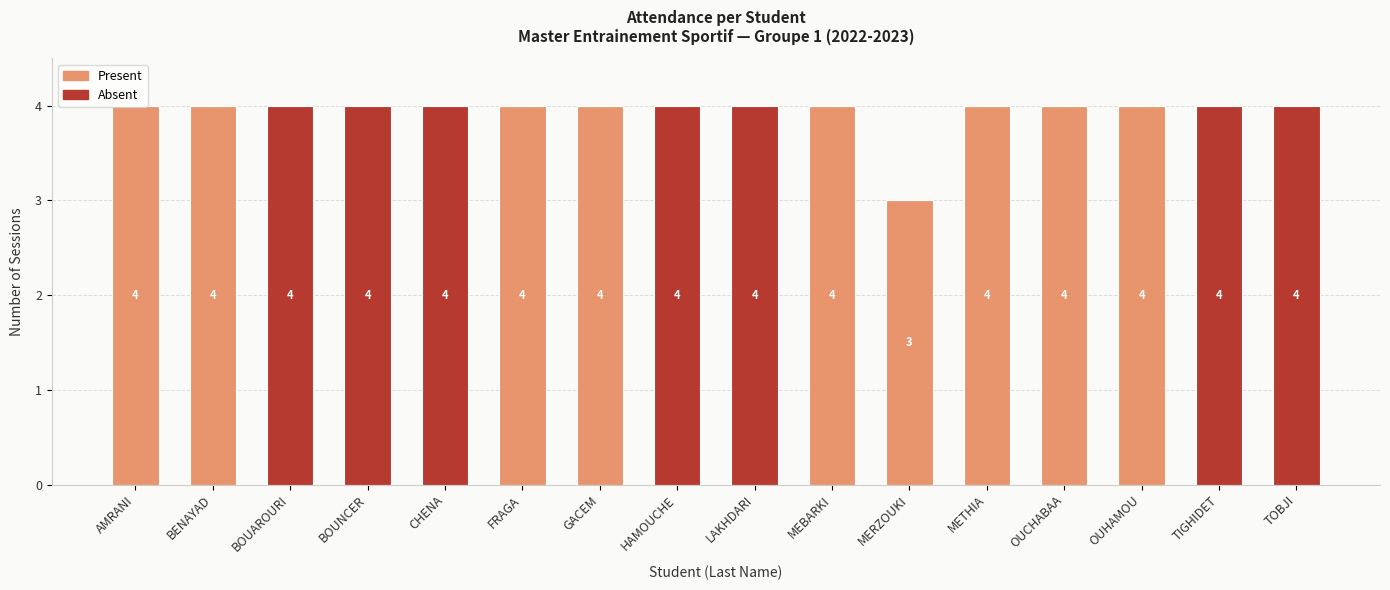

What is the total value across all series at LAKHDARI?

4